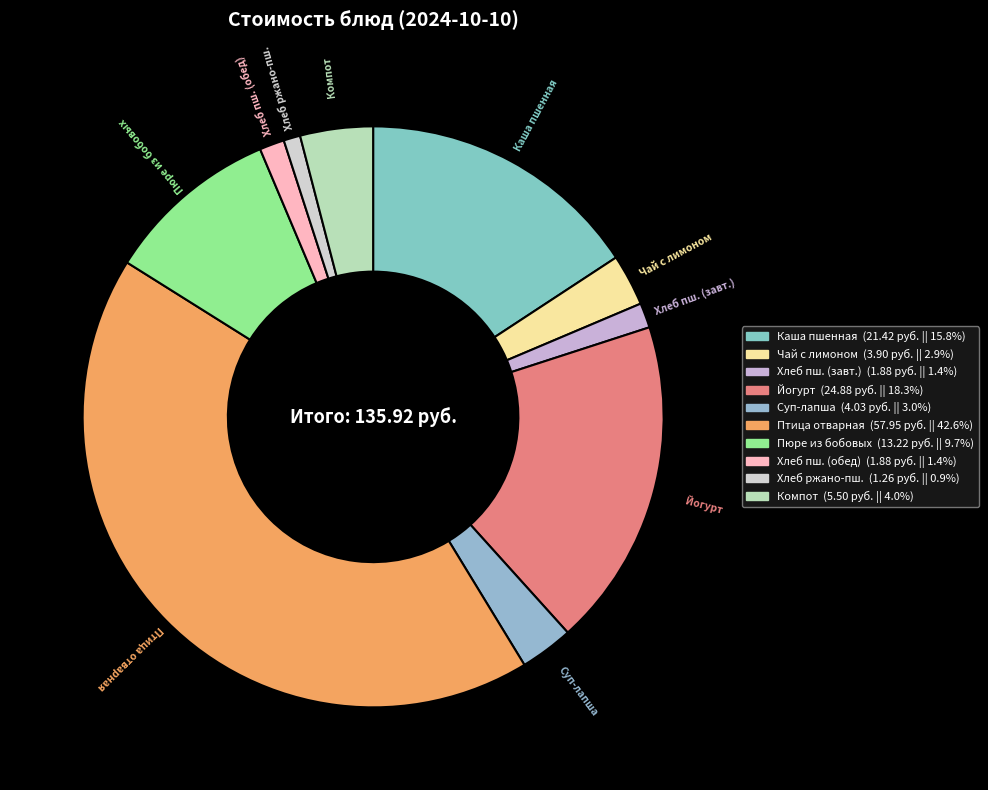

Which slice is the smallest?

Хлеб ржано-пшеничный